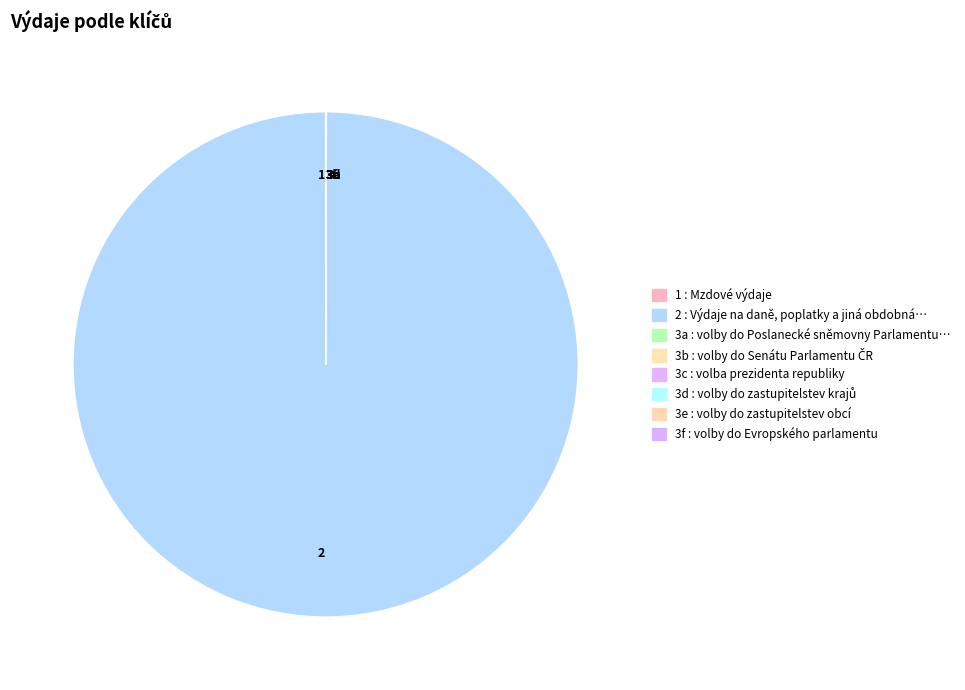

What is the majority slice?

2